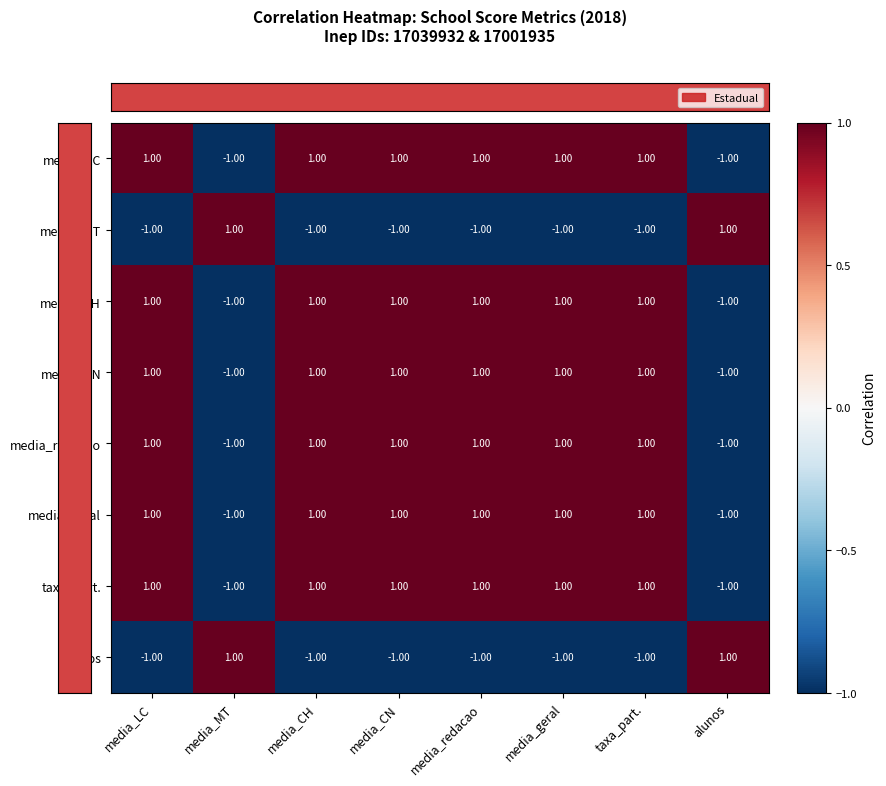

At how many categories does at least one series exceed 0?

8